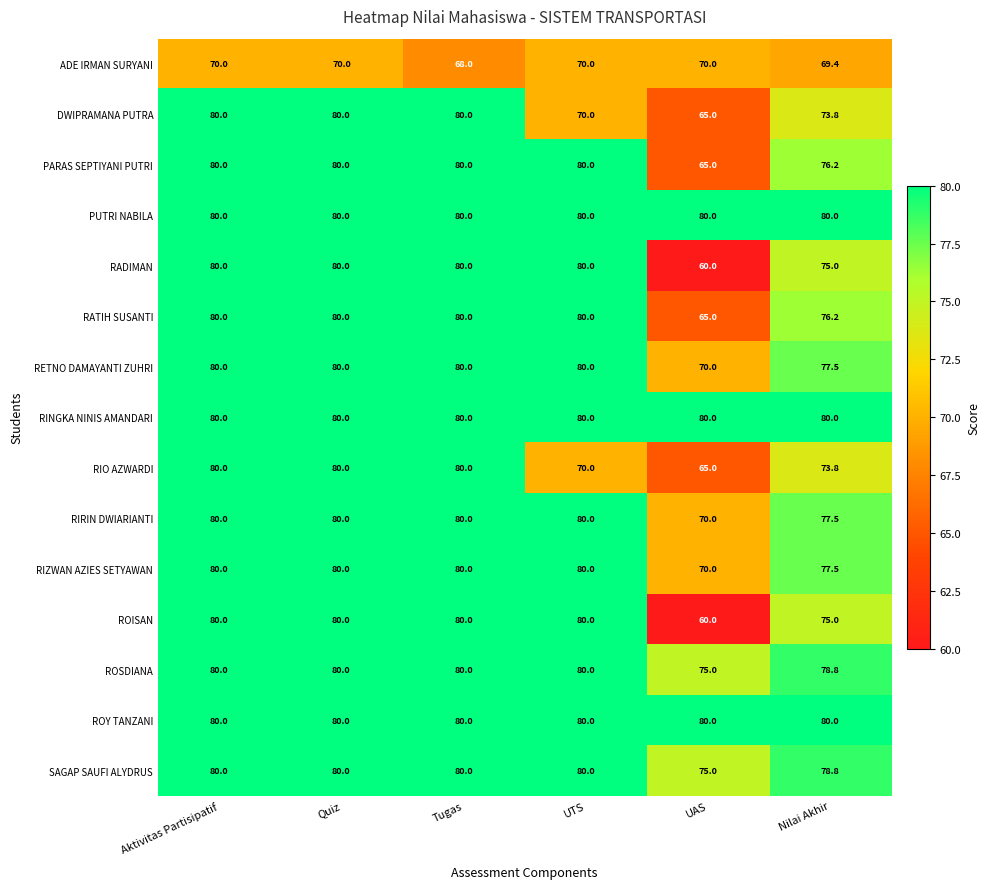

What is the smallest value displayed?

60.0